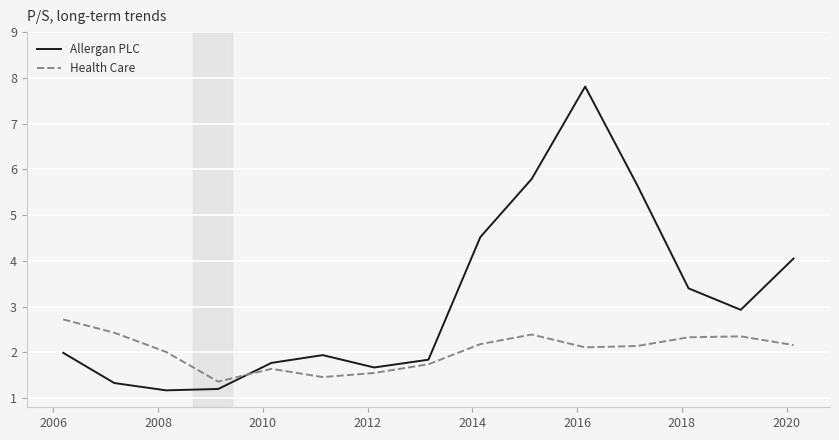

List the series in order of their overall mean, lowest first.

Health Care, Allergan PLC